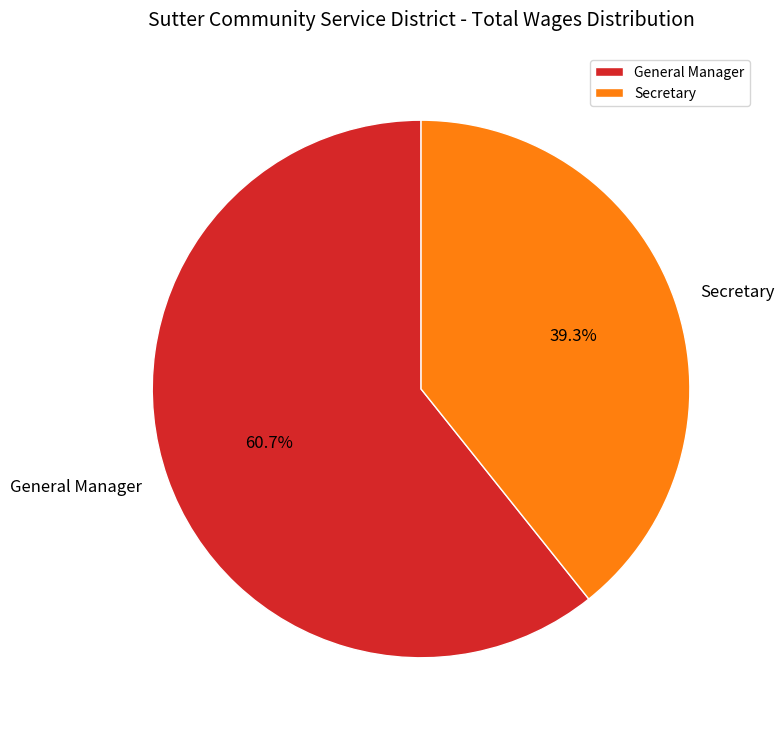

True or false: Secretary accounts for 44% of the total.

False